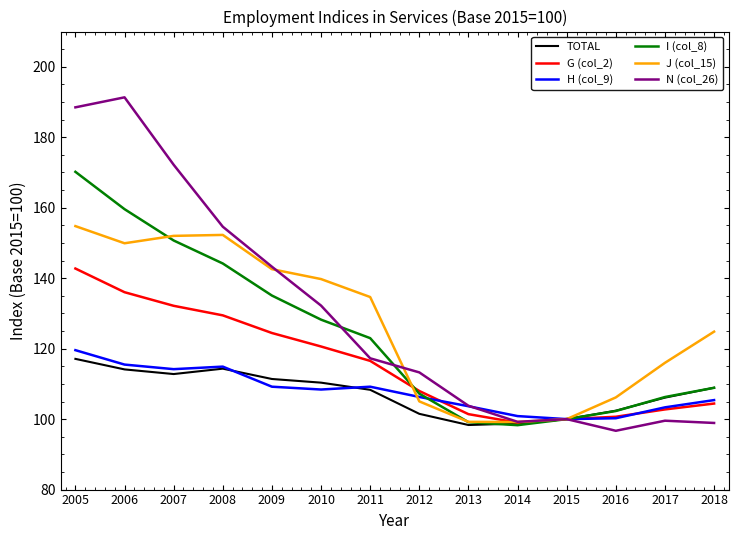

Does the chart display data point markers on the line(s)?

No